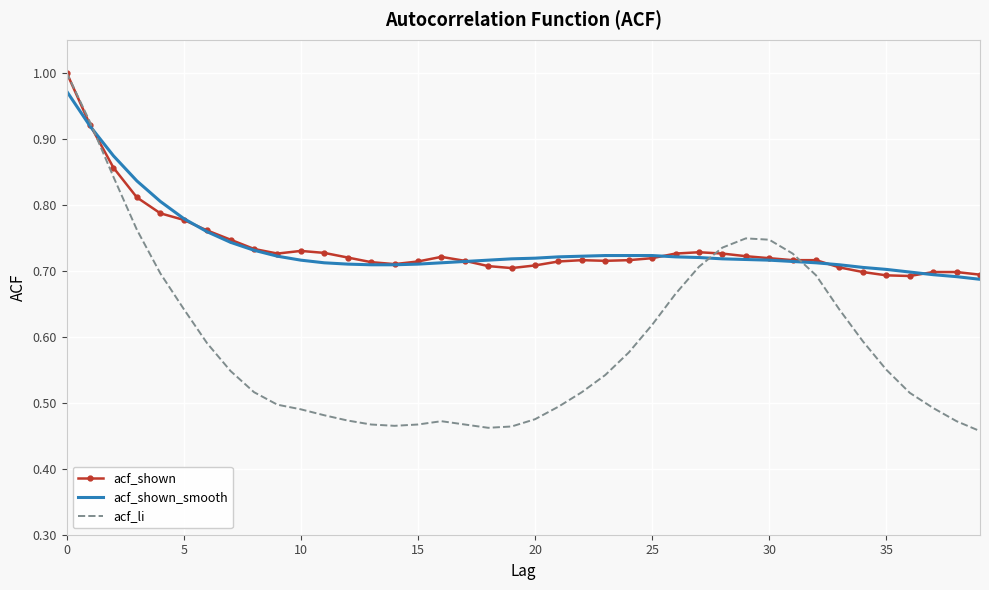

Which series has the largest range (max minus min)?

acf_li